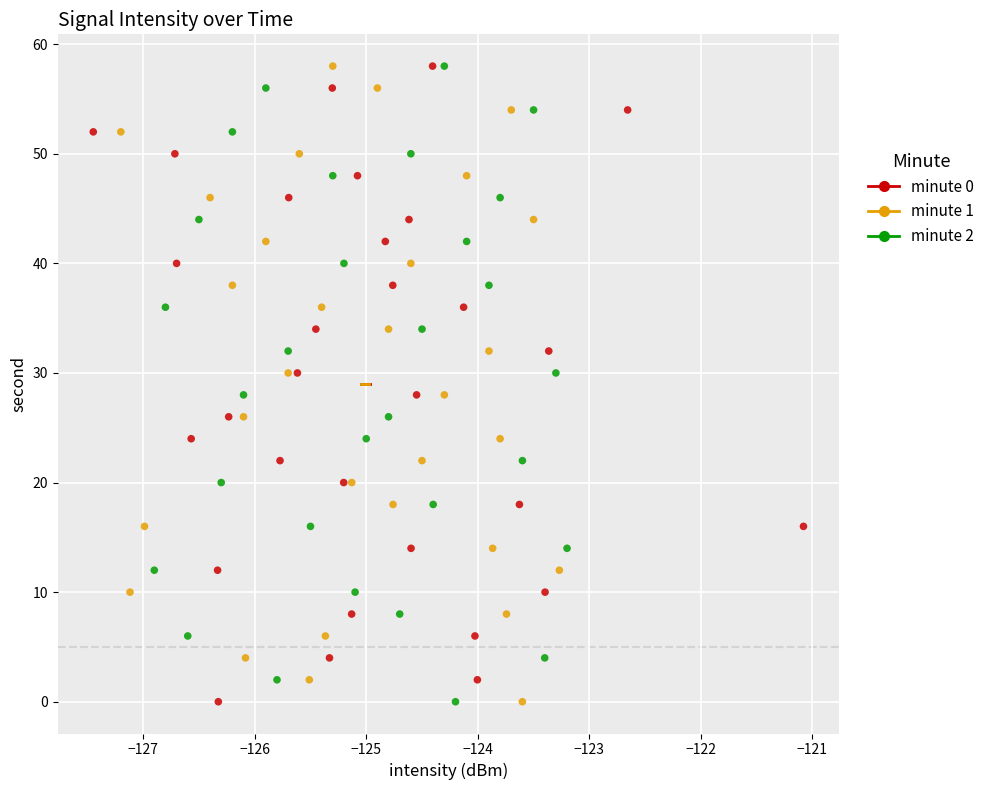

What are all the series names shown in the legend?

minute 0, minute 1, minute 2